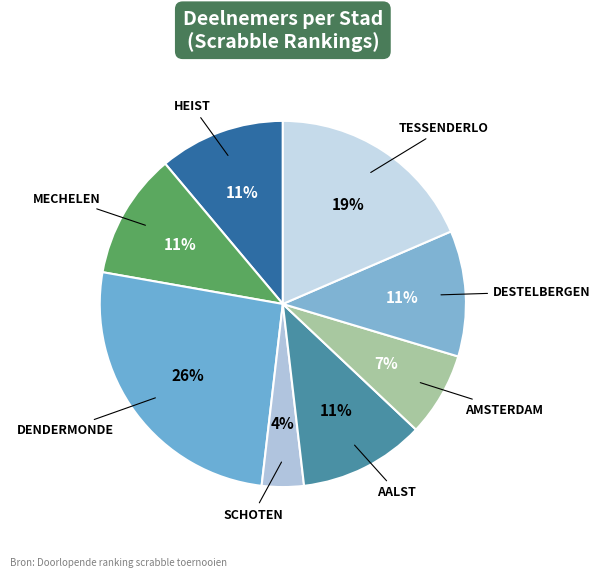

Which has a higher value, HEIST or DENDERMONDE?

DENDERMONDE